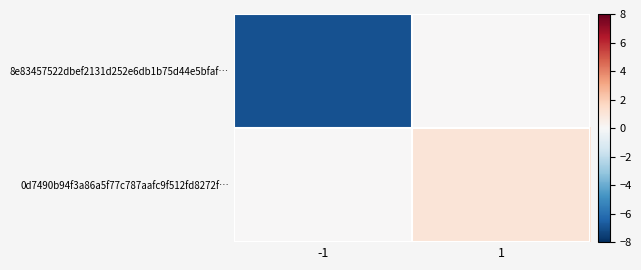

Which category has the highest value across all series?

1